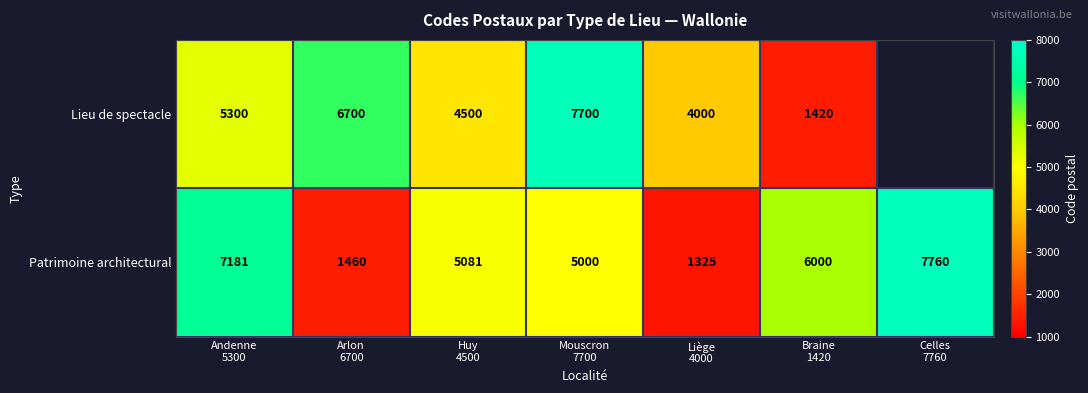

What is the average value of the Patrimoine architectural series?

4830